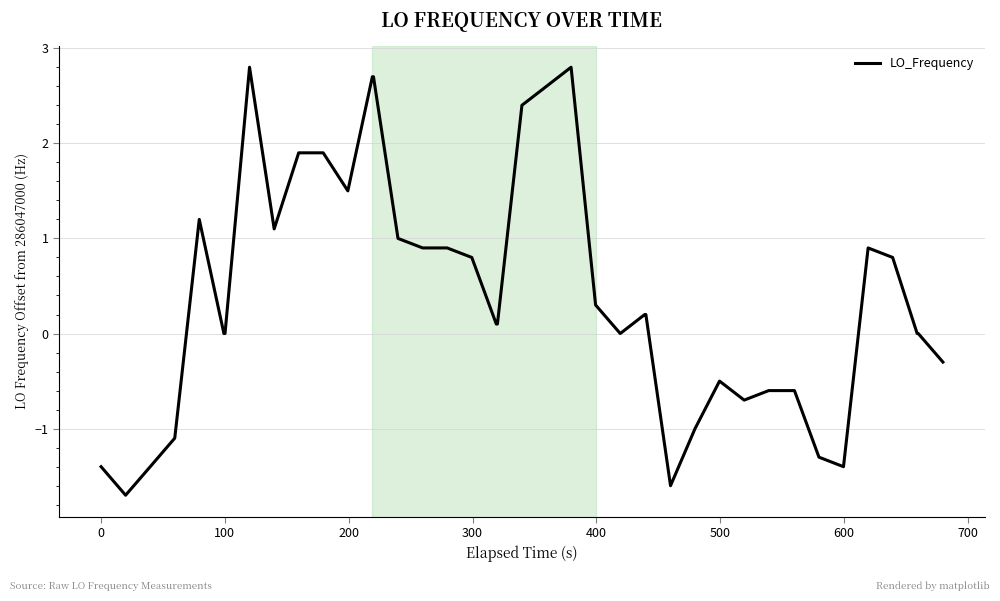

What is the greatest value displayed?

2.8